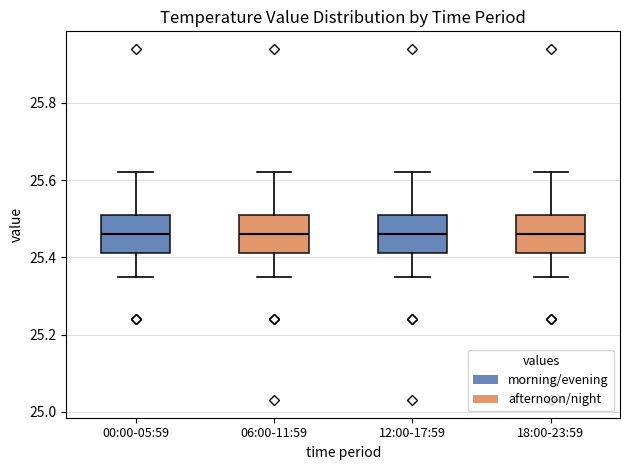

Where does the lower whisker of the box for 12:00-17:59 end on the y-axis? The values are not printed on the chart, so give them approximately, as read against the axis.

25.36